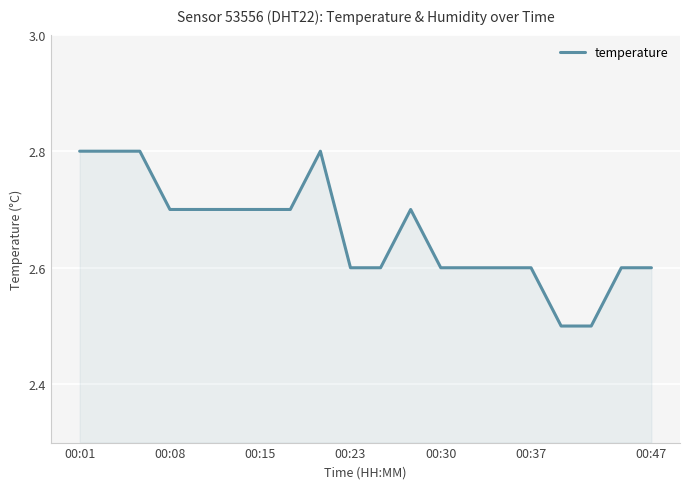

What is the maximum value shown in the chart?

2.8